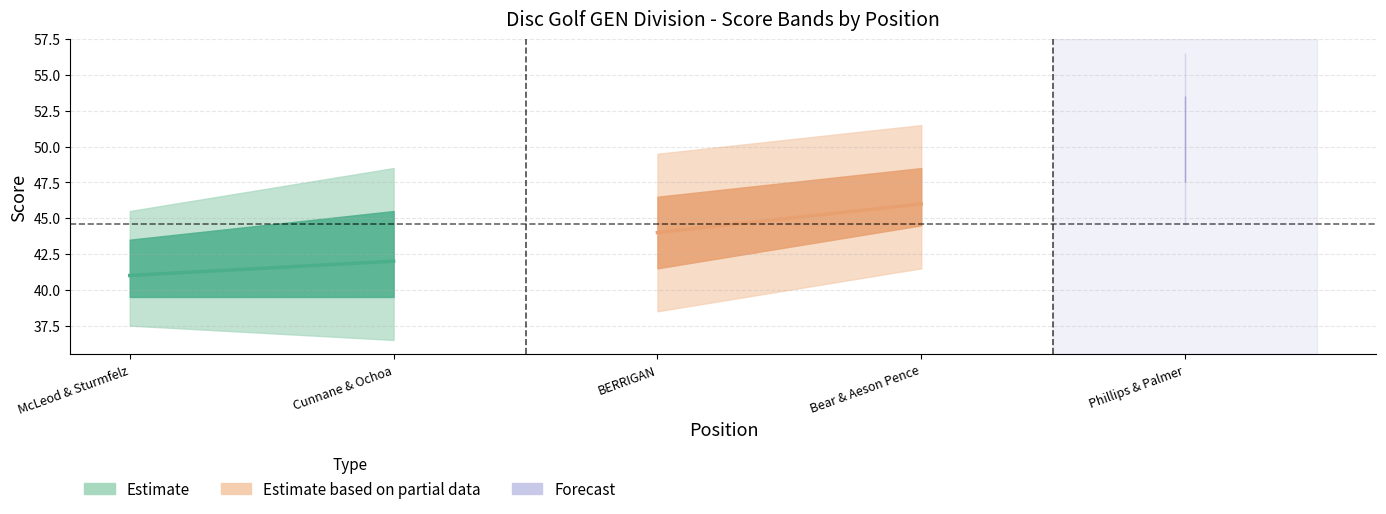

True or false: hole_2 and round_total_score intersect in this chart.

False